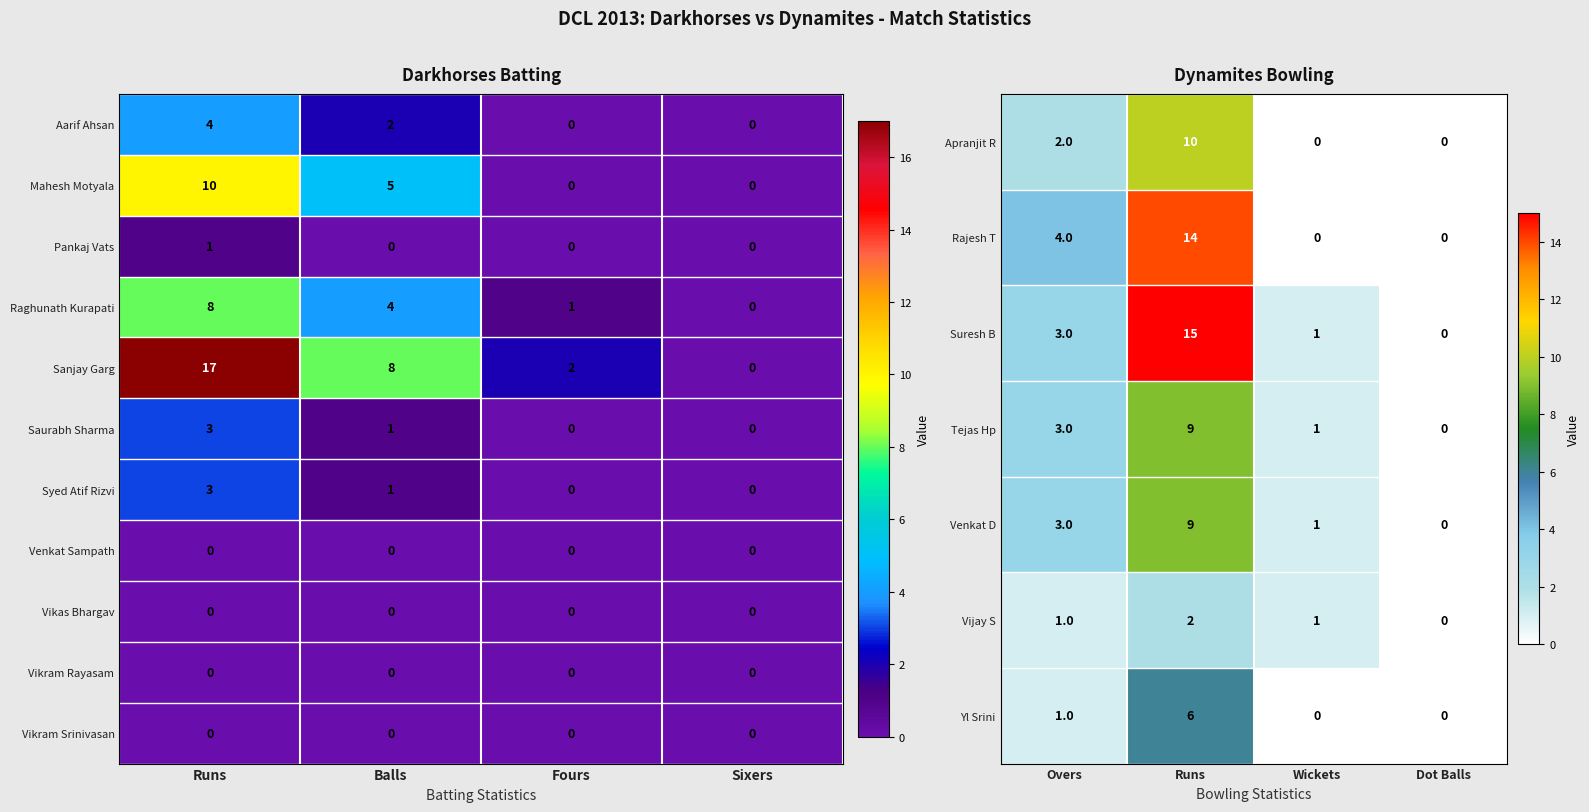

At which label does Syed Atif Rizvi reach its peak?

Runs